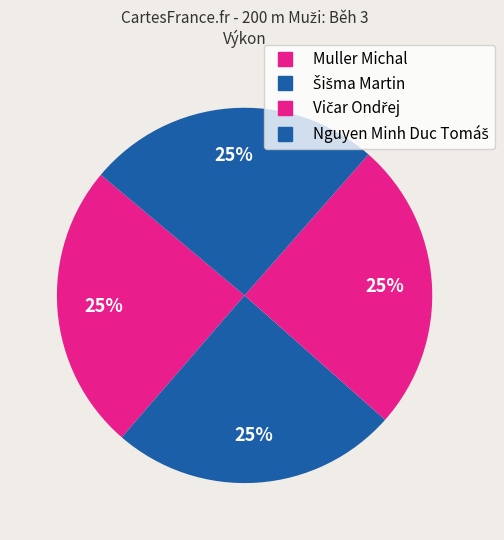

How many slices are in this pie chart?

4